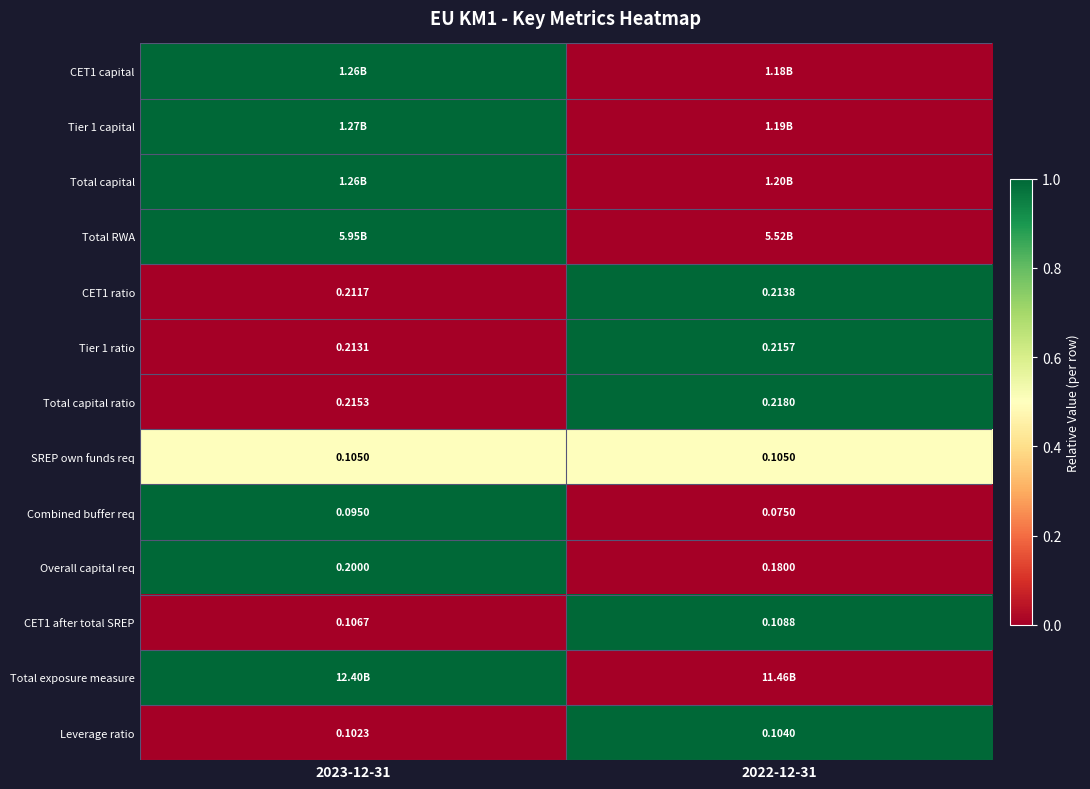

Is the value of Combined buffer req at 2022-12-31 greater than the value of Leverage ratio at 2023-12-31?

No